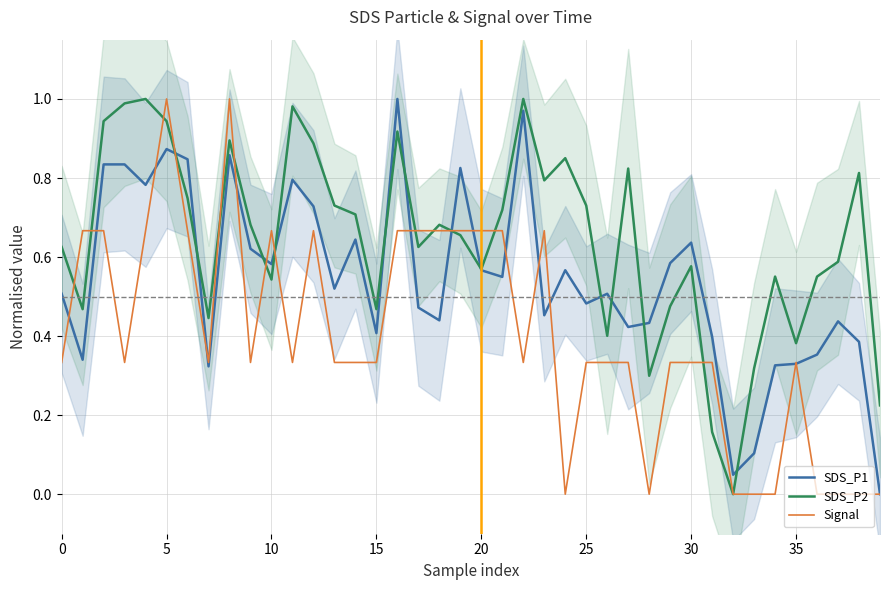

What is the difference between the second highest and minimum values in the Signal series?

1.0